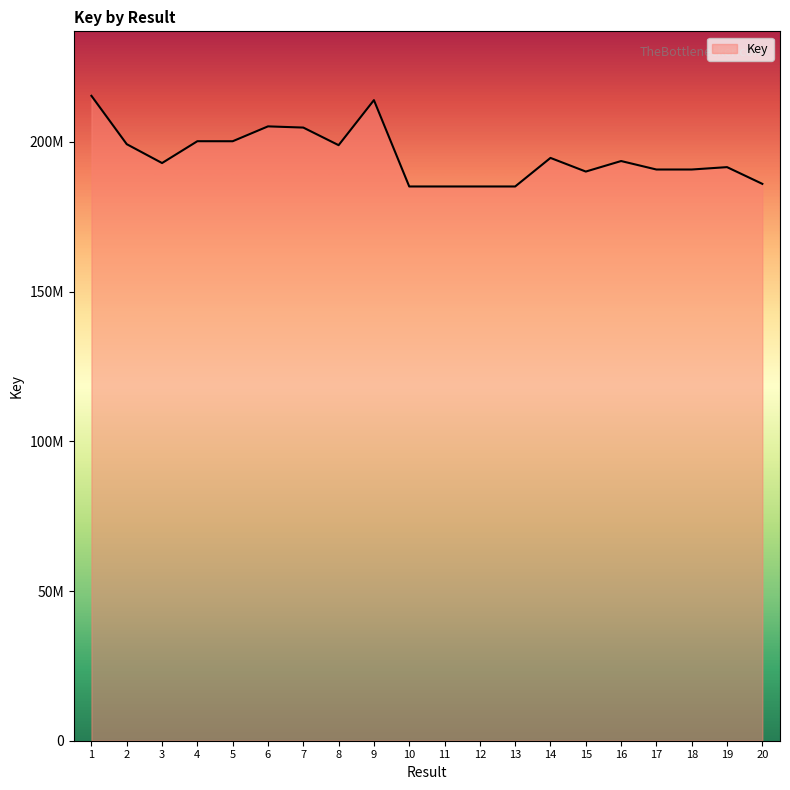

Rank the categories by value from highest to lowest.

1, 9, 6, 7, 4, 5, 2, 8, 14, 16, 3, 19, 18, 17, 15, 20, 12, 11, 13, 10